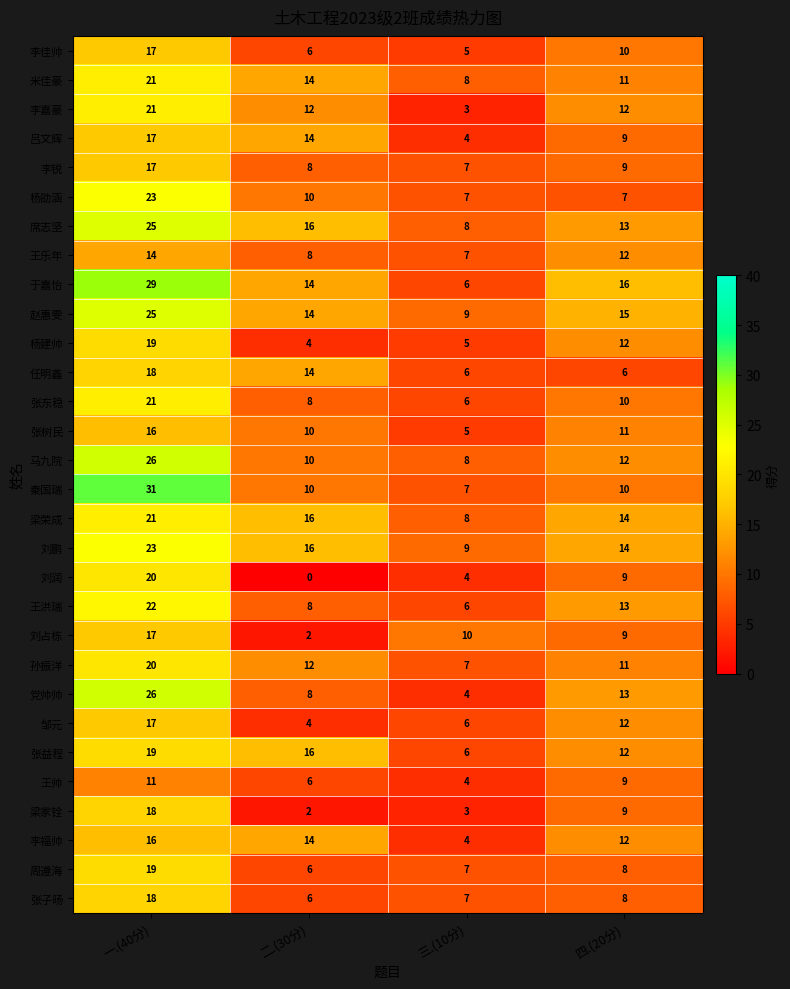

What is the difference between the 张子旸 values at 二.(30分) and 一.(40分)?

12